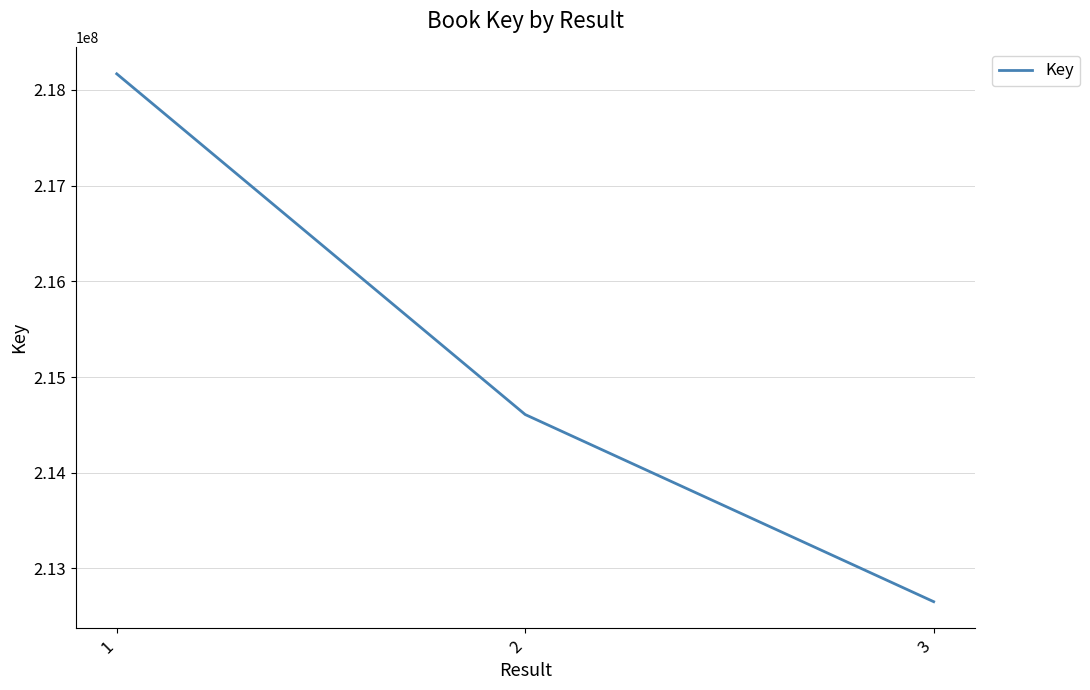

Reading left to right, what are all the values shown in this chart?

218168895	214607880	212652086